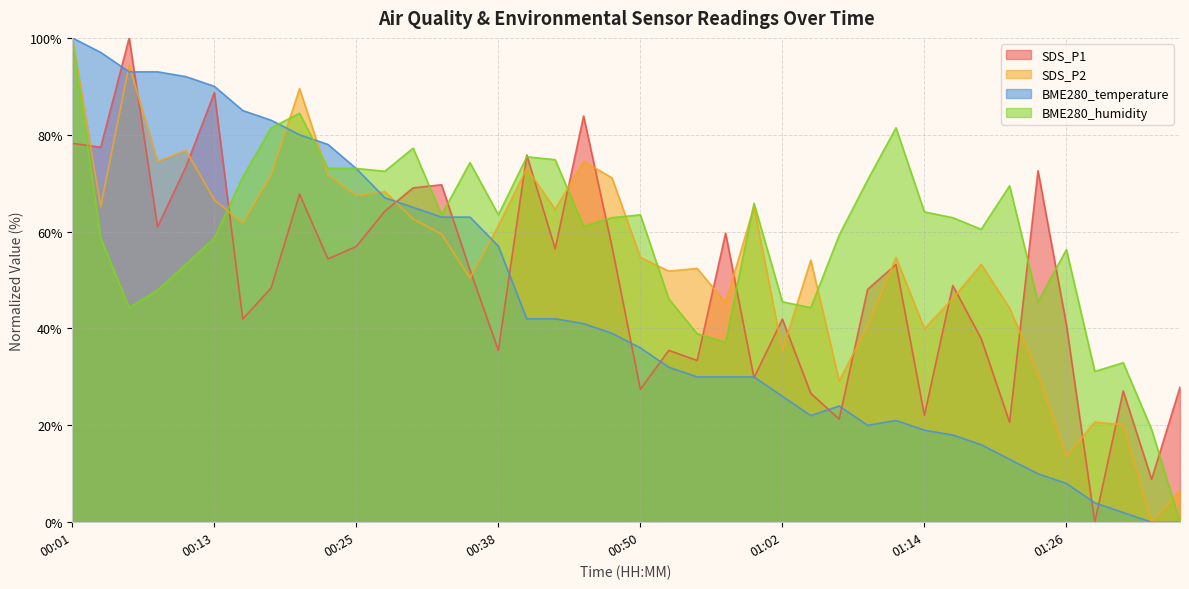

True or false: BME280_humidity has a value of 61.1 at 00:45.

True